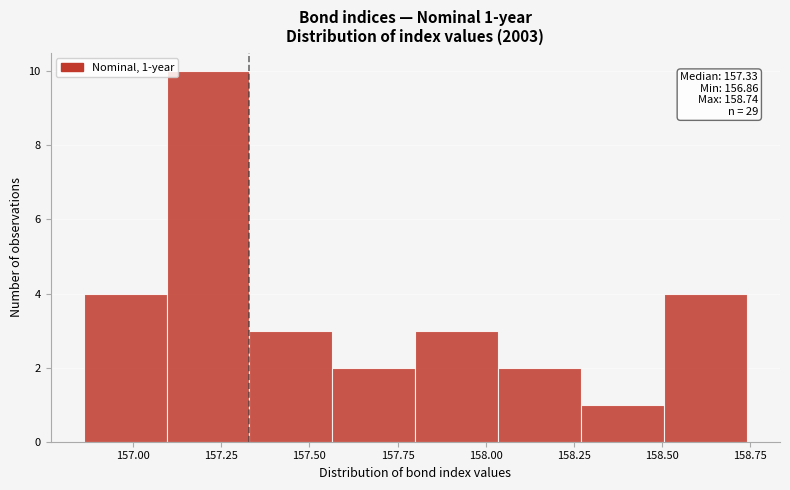

Which range on the x-axis has the tallest bar?

157.095 to 157.330